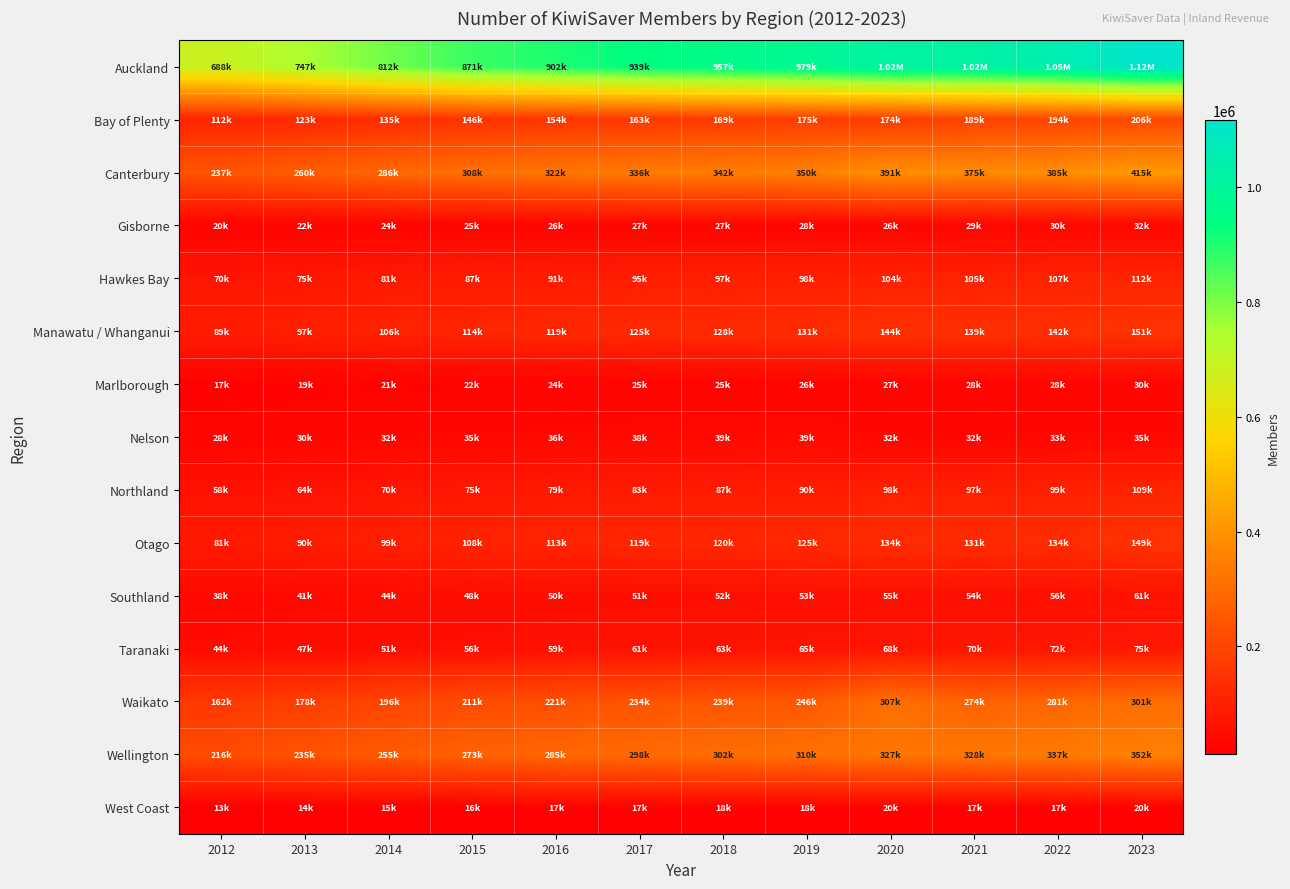

Reading left to right, list all the values displayed in this chart.

Auckland: 2012=687575	2013=747385	2014=812127	2015=870700	2016=901763	2017=938524	2018=956676	2019=978526	2020=1018409	2021=1017974	2022=1049992	2023=1116826
Bay of Plenty: 2012=111781	2013=122547	2014=134774	2015=146130	2016=154382	2017=162867	2018=169053	2019=174597	2020=173601	2021=189352	2022=193824	2023=206014
Canterbury: 2012=236885	2013=260267	2014=285948	2015=308092	2016=322110	2017=335939	2018=341877	2019=350060	2020=391406	2021=375217	2022=385187	2023=415301
Gisborne: 2012=20396	2013=21849	2014=23626	2015=25061	2016=25712	2017=26691	2018=27275	2019=27717	2020=26100	2021=29103	2022=29588	2023=31708
Hawkes Bay: 2012=69615	2013=74798	2014=81121	2015=86514	2016=90639	2017=94661	2018=96520	2019=98365	2020=104287	2021=104816	2022=106655	2023=111843
Manawatu / Whanganui: 2012=89076	2013=96719	2014=105943	2015=114099	2016=118984	2017=124726	2018=128066	2019=131498	2020=144451	2021=139165	2022=141835	2023=150862
Marlborough: 2012=17174	2013=18880	2014=20647	2015=22347	2016=23541	2017=24664	2018=25200	2019=25780	2020=27313	2021=27500	2022=28064	2023=29869
Nelson: 2012=27608	2013=29796	2014=32285	2015=34663	2016=36135	2017=37949	2018=38542	2019=39417	2020=32106	2021=31881	2022=32605	2023=34502
Northland: 2012=58261	2013=63513	2014=69792	2015=75326	2016=78918	2017=83415	2018=86781	2019=89627	2020=98201	2021=97374	2022=98941	2023=109353
Otago: 2012=81324	2013=89676	2014=99082	2015=107593	2016=112813	2017=118740	2018=120074	2019=124518	2020=134081	2021=130556	2022=134106	2023=148723
Southland: 2012=37895	2013=41069	2014=44311	2015=47615	2016=49565	2017=51395	2018=52408	2019=53445	2020=55046	2021=54447	2022=55674	2023=61130
Taranaki: 2012=43606	2013=47105	2014=51293	2015=55930	2016=58529	2017=61388	2018=63103	2019=64948	2020=68326	2021=70097	2022=71586	2023=75416
Waikato: 2012=161804	2013=177565	2014=195561	2015=211242	2016=221414	2017=233898	2018=238786	2019=245934	2020=306581	2021=273894	2022=280750	2023=300676
Wellington: 2012=215902	2013=234642	2014=255050	2015=273449	2016=284910	2017=297897	2018=301999	2019=310108	2020=326558	2021=328022	2022=337276	2023=352324
West Coast: 2012=12643	2013=13811	2014=14973	2015=16034	2016=16575	2017=17138	2018=17893	2019=18368	2020=20463	2021=16993	2022=17212	2023=19635